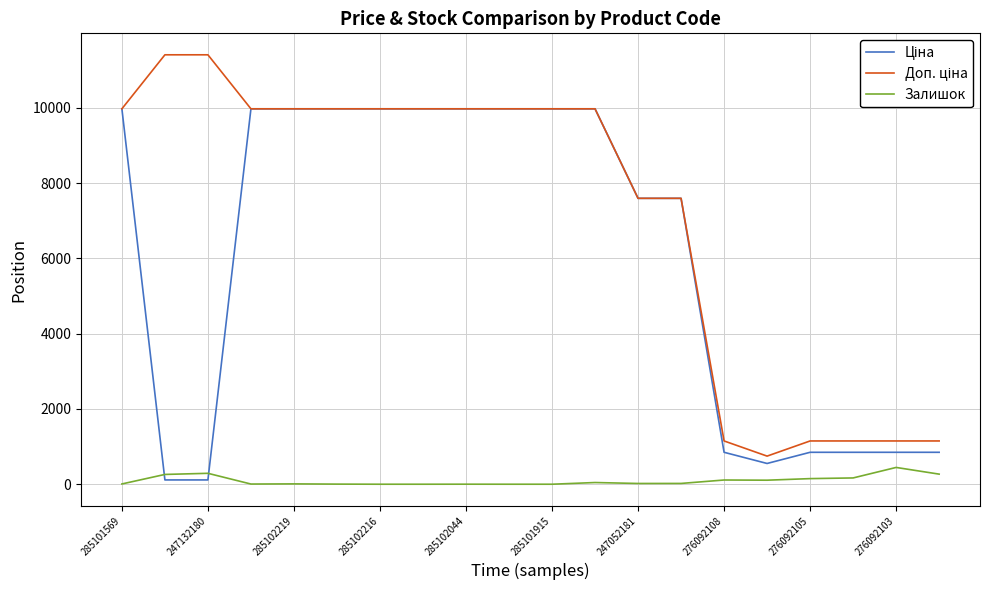

What is the highest value of the Залишок series?

446.0